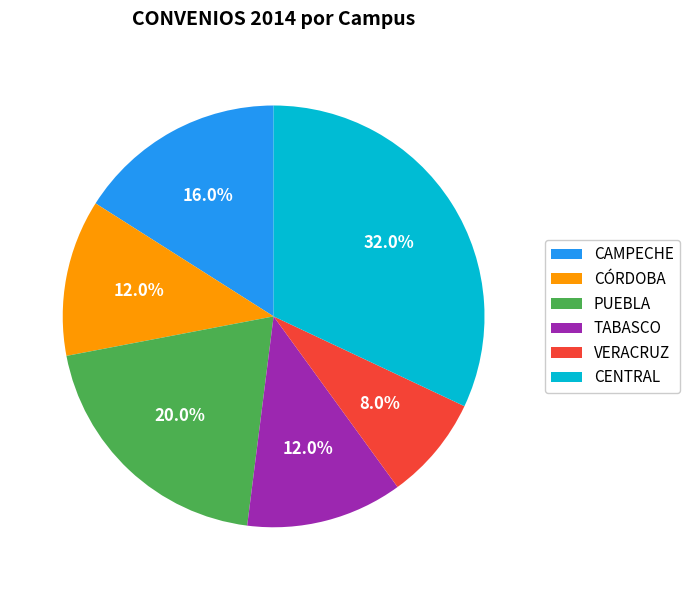

How many slices are in this pie chart?

6